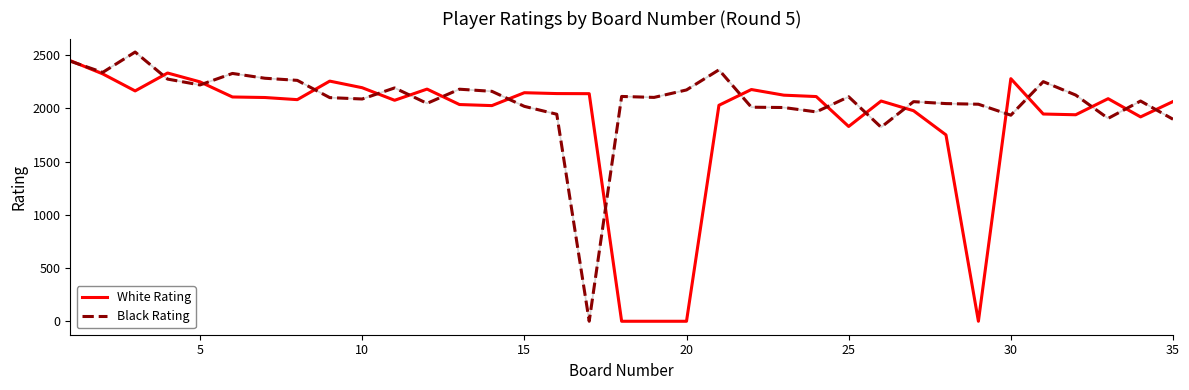

Which series has the largest total across all categories?

Black Rating